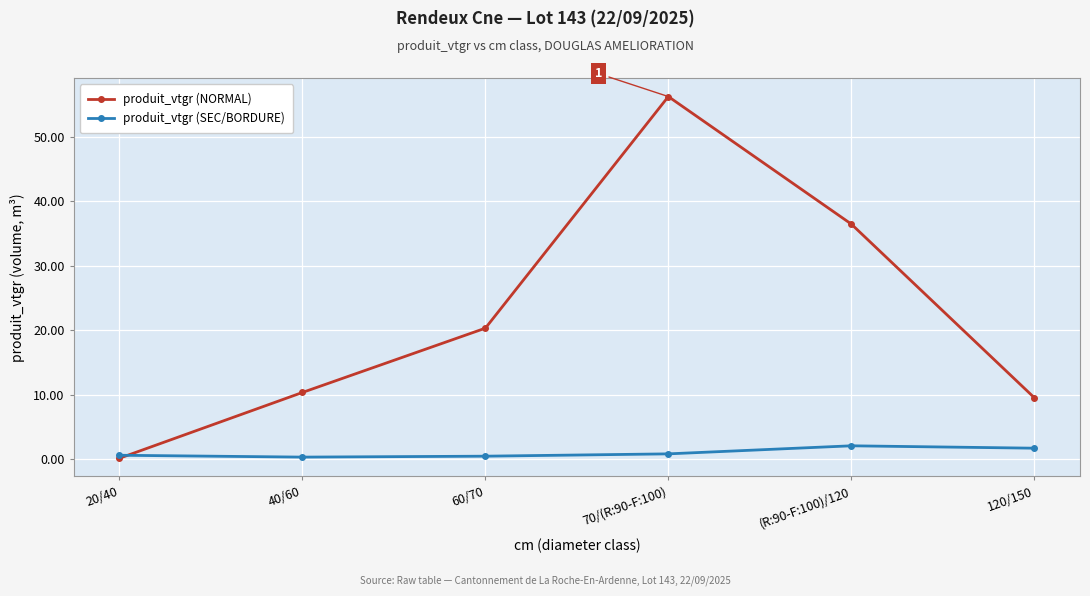

What is the spread (max minus min) of values at 20/40?

0.5